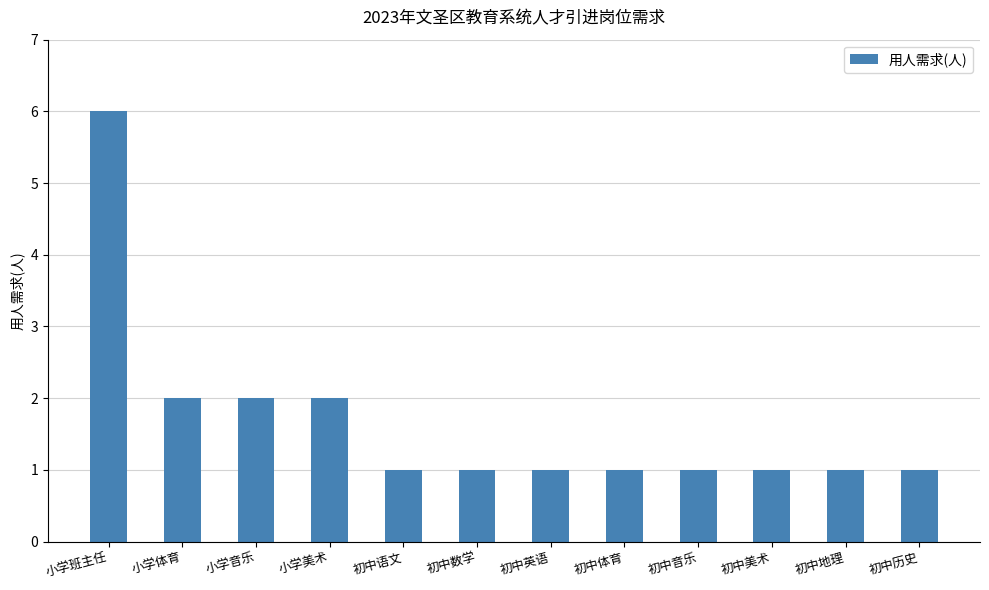

Reading right to left, list all the values displayed in this chart.

初中历史=1	初中地理=1	初中美术=1	初中音乐=1	初中体育=1	初中英语=1	初中数学=1	初中语文=1	小学美术=2	小学音乐=2	小学体育=2	小学班主任=6